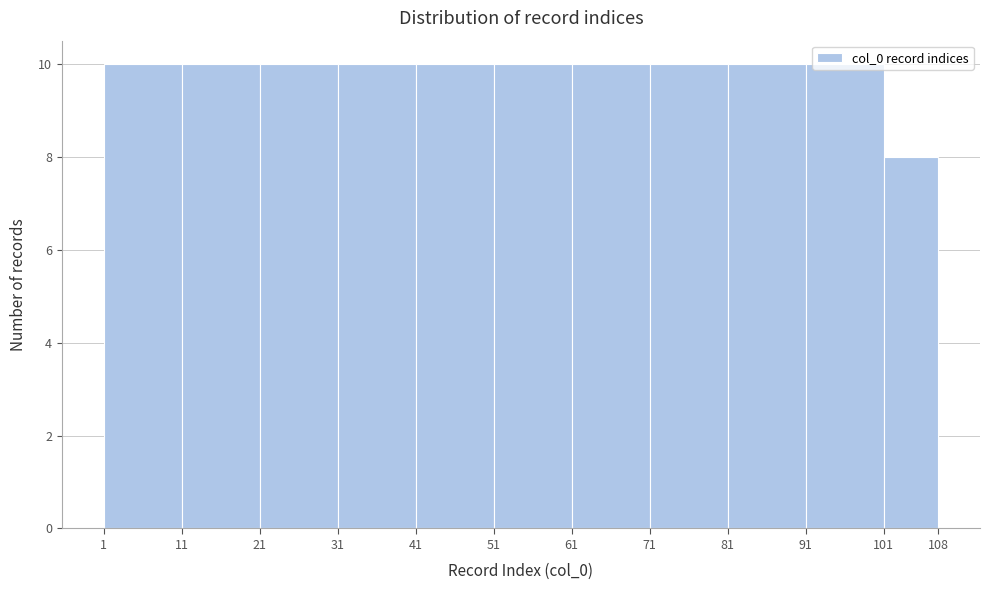

What is the height of the bar covering 101 to 108 on the x-axis? The values are not printed on the chart, so give them approximately, as read against the axis.

8